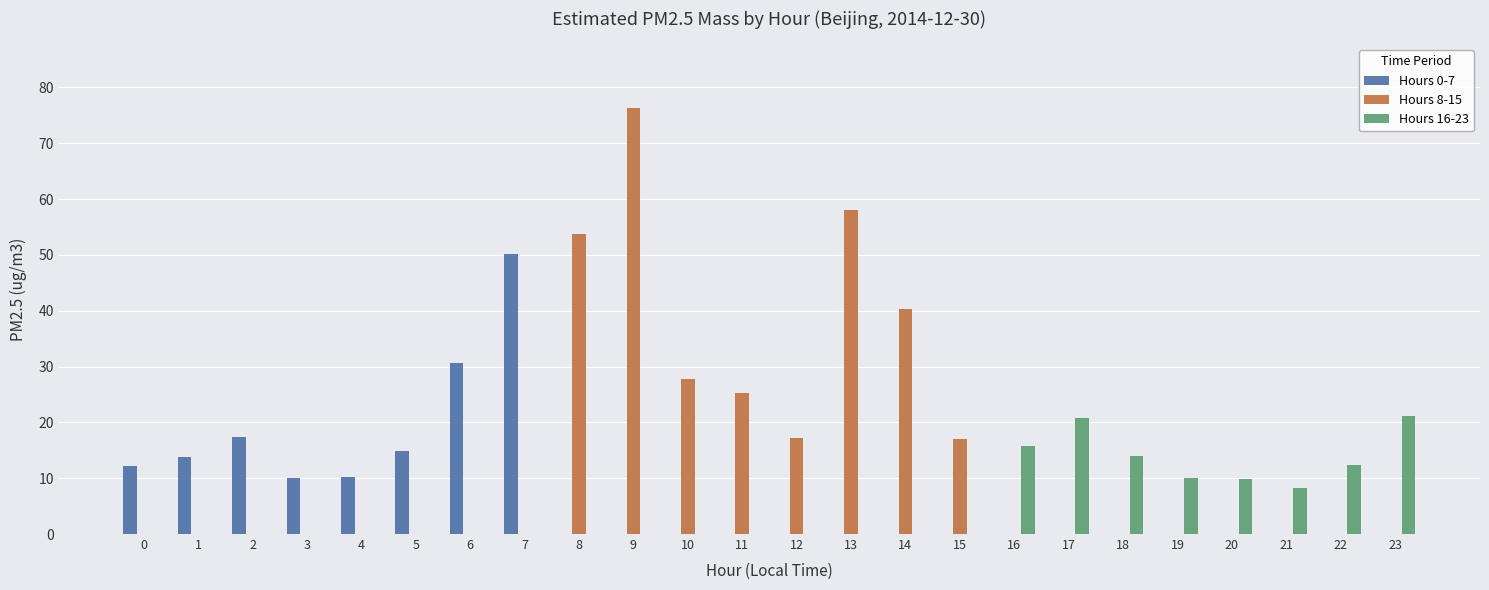

Which series changed the most between 1 and 7?

Hours 0-7